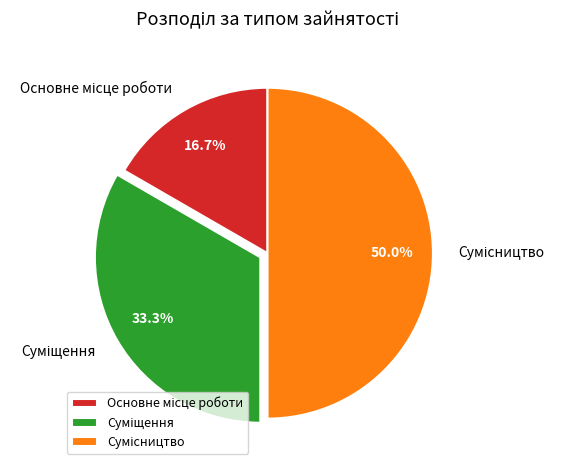

To the nearest percent, what percentage of the pie is Суміщення?

33%